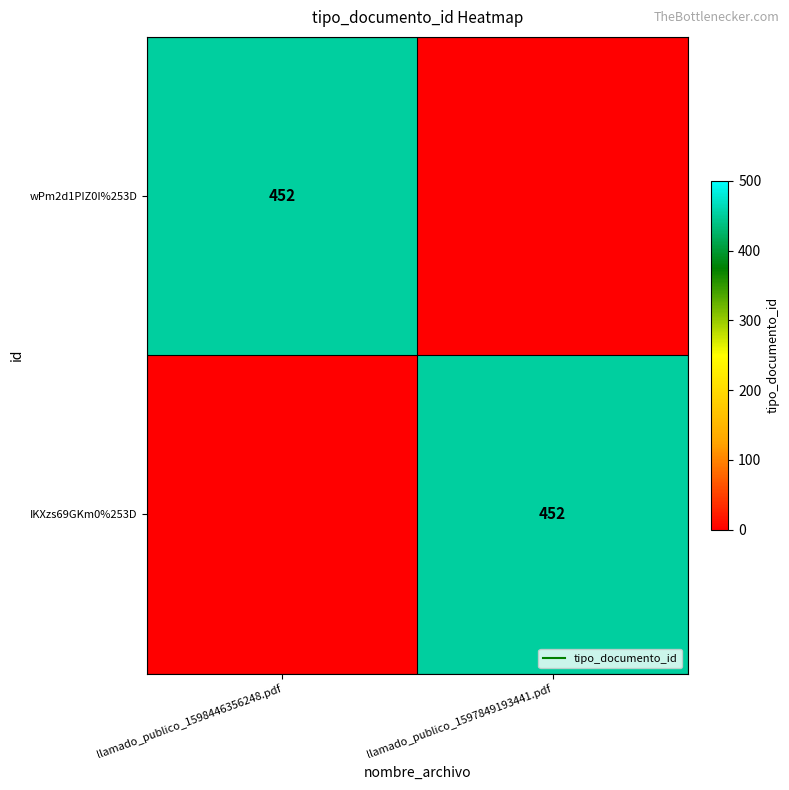

What is the sum of the wPm2d1PIZ0I%253D values at llamado_publico_1598446356248.pdf and llamado_publico_1597849193441.pdf?

452